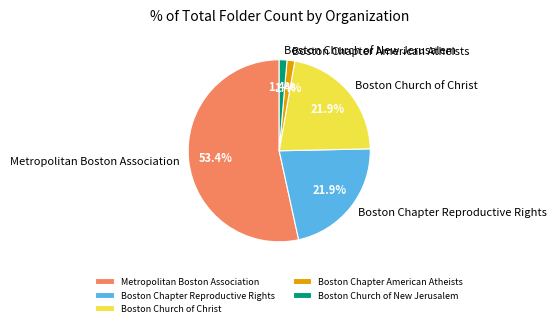

Which category has the biggest portion of the pie?

Metropolitan Boston Association